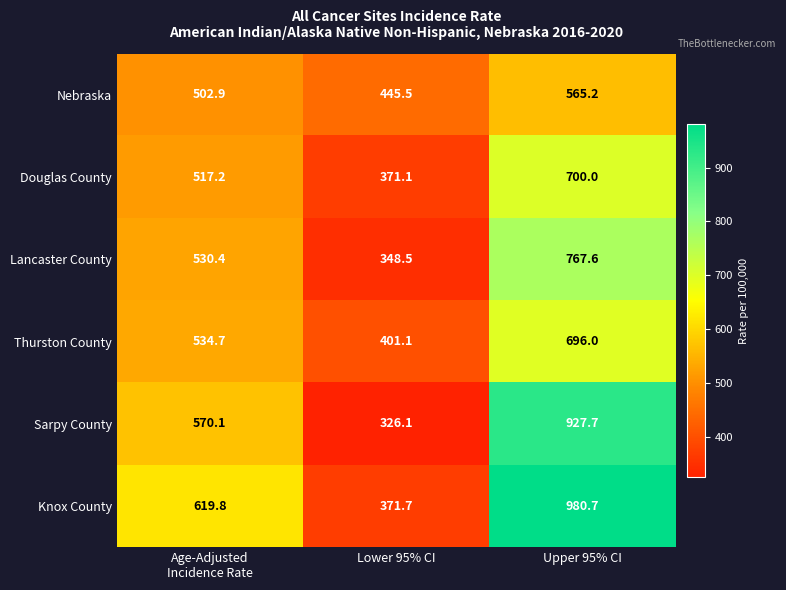

The Knox County series shows 213.5 at Lower 95% CI. True or false?

False